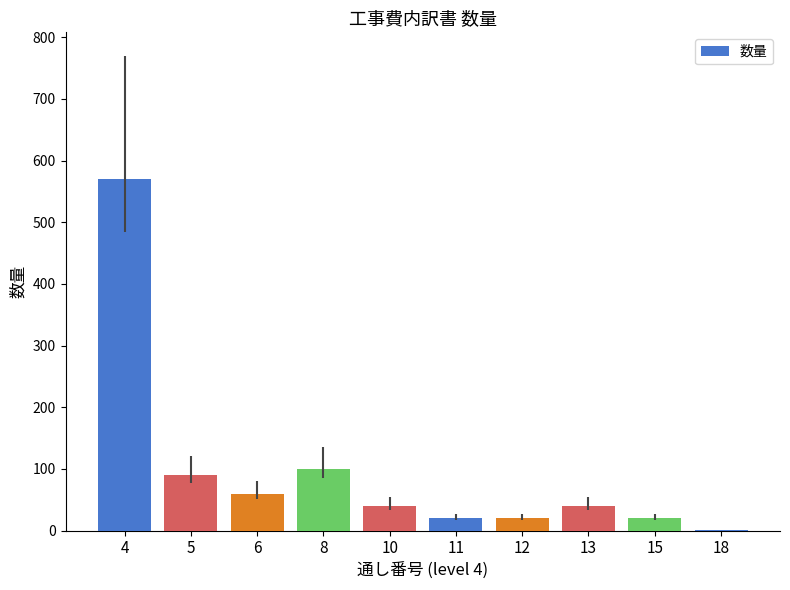

What is the greatest value displayed?

570